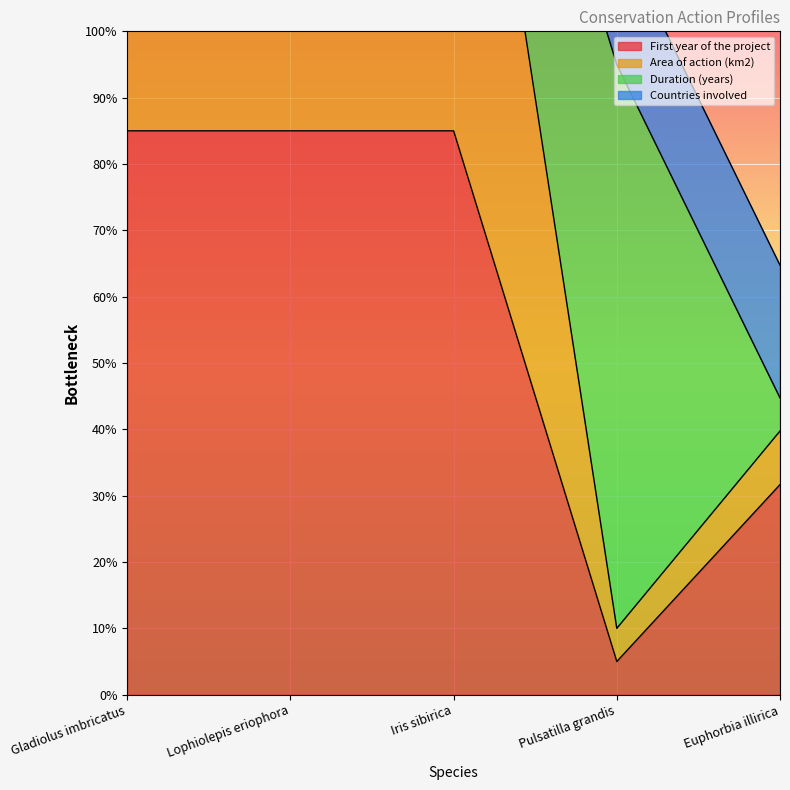

Which has a higher value, Euphorbia illirica or Lophiolepis eriophora?

Lophiolepis eriophora